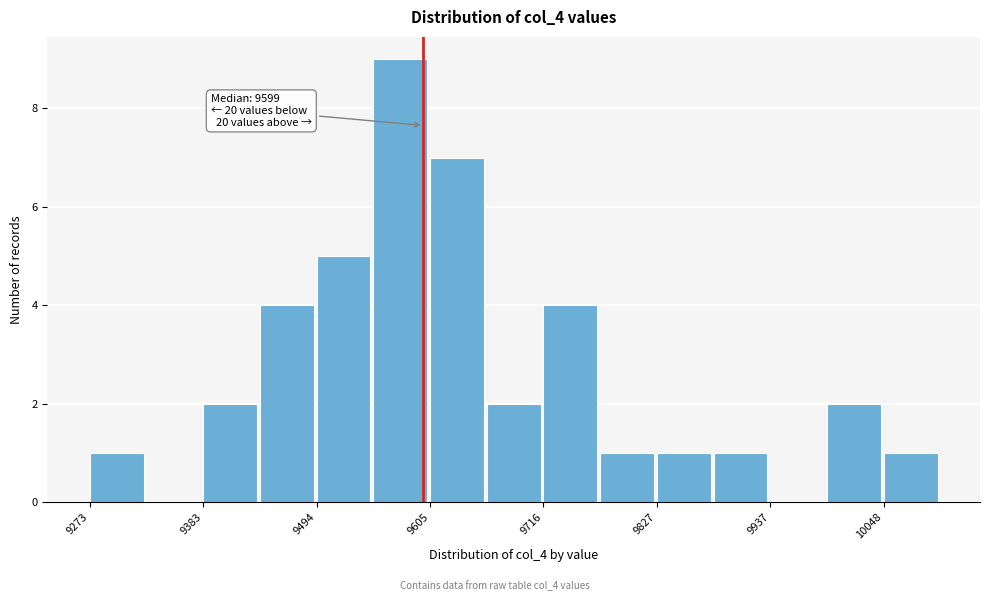

Read against the x-axis, roughly where is the centre of the tallest bar?

9580